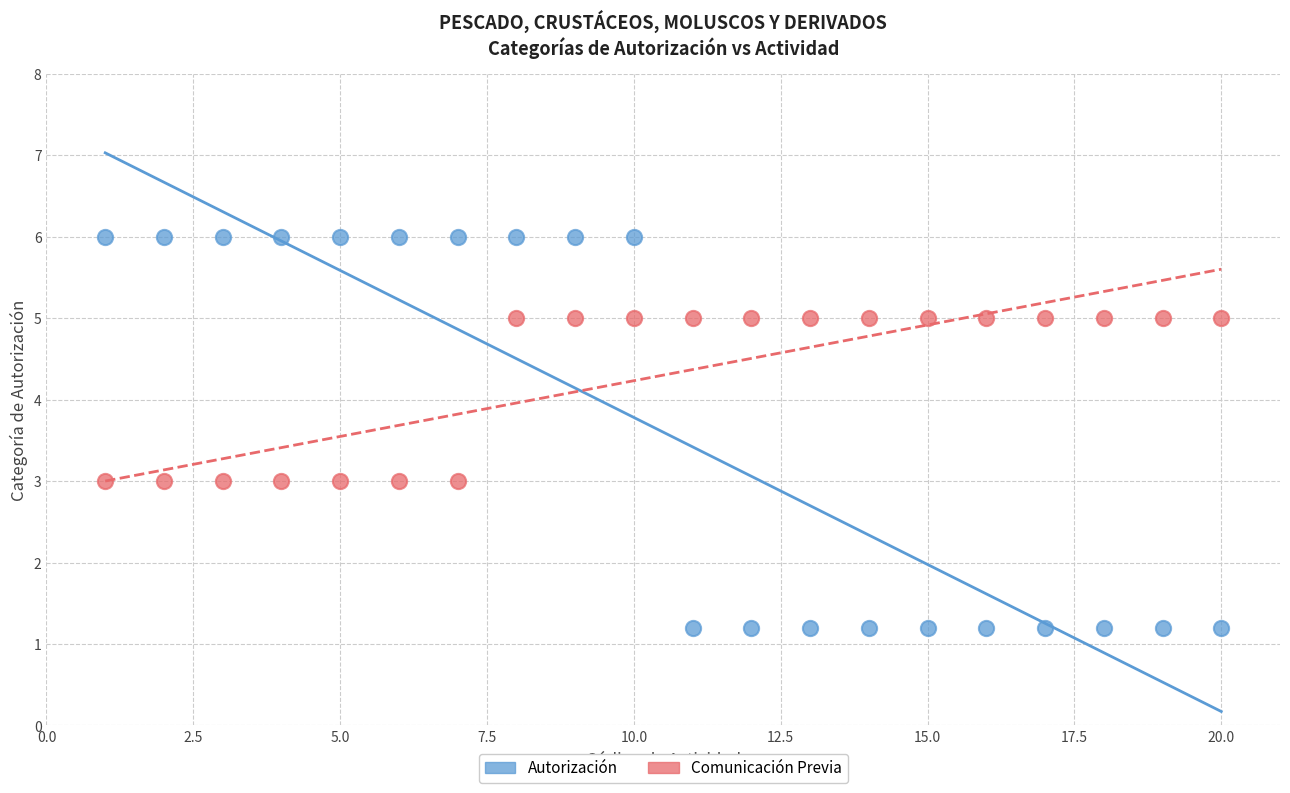

Which series reaches the maximum Y coordinate?

Autorización